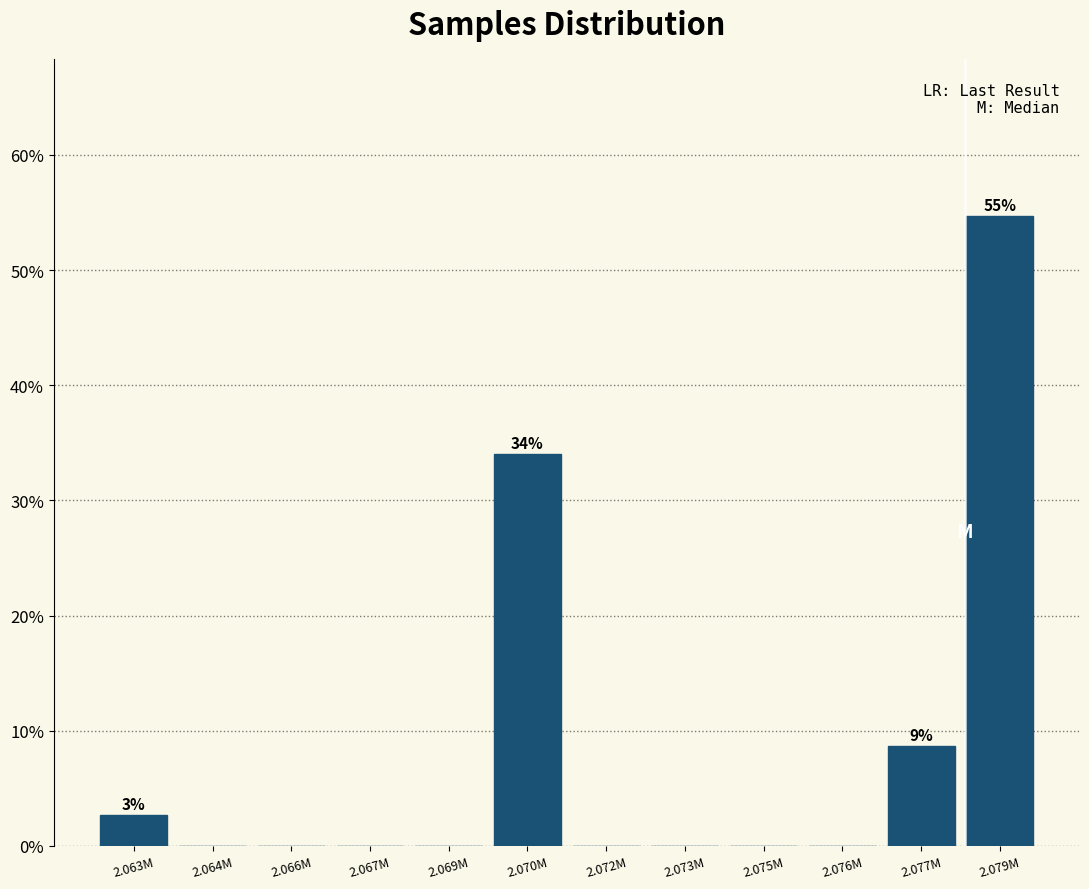

Reading left to right, transcribe all the data shown in this chart.

2.063M=2.7	2.064M=0.0	2.066M=0.0	2.067M=0.0	2.069M=0.0	2.070M=34.0	2.072M=0.0	2.073M=0.0	2.075M=0.0	2.076M=0.0	2.077M=8.7	2.079M=54.7